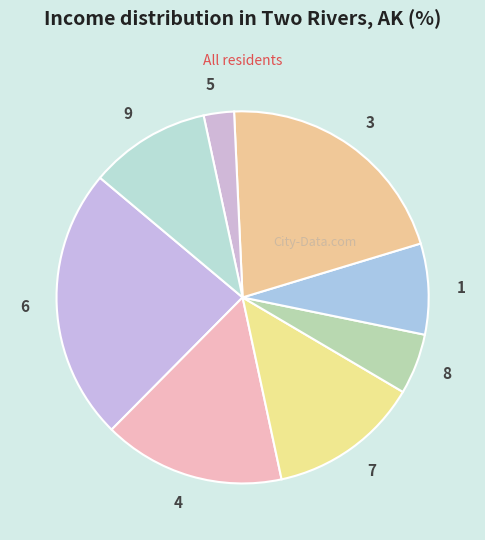

Which category has the smallest portion of the pie?

5